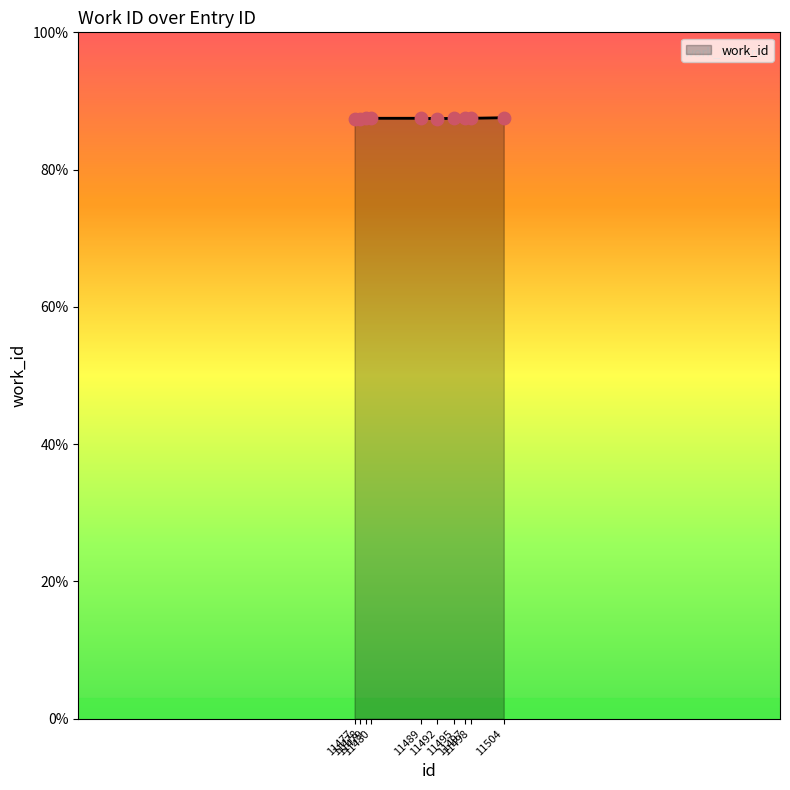

Between 11480 and 11478, which is larger?

11480